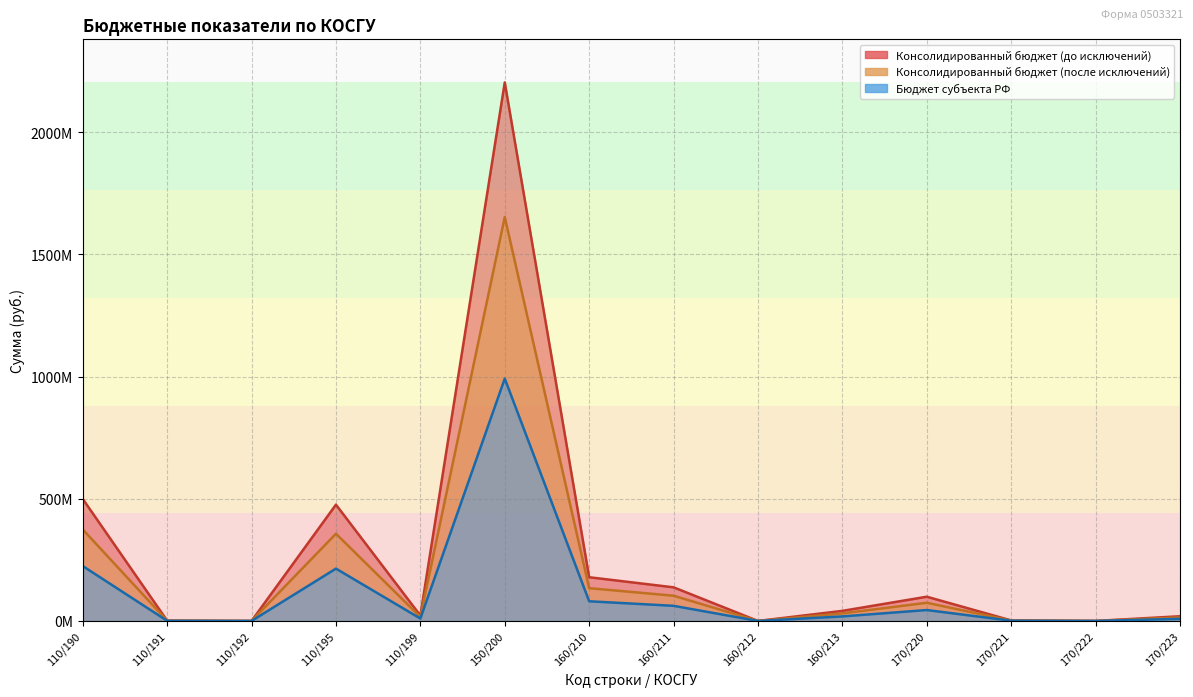

How many lines are shown in the chart?

3